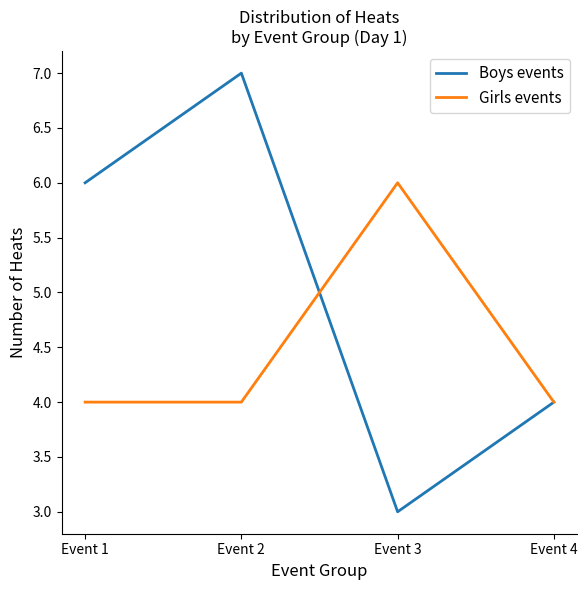

What is the maximum value shown in the chart?

7